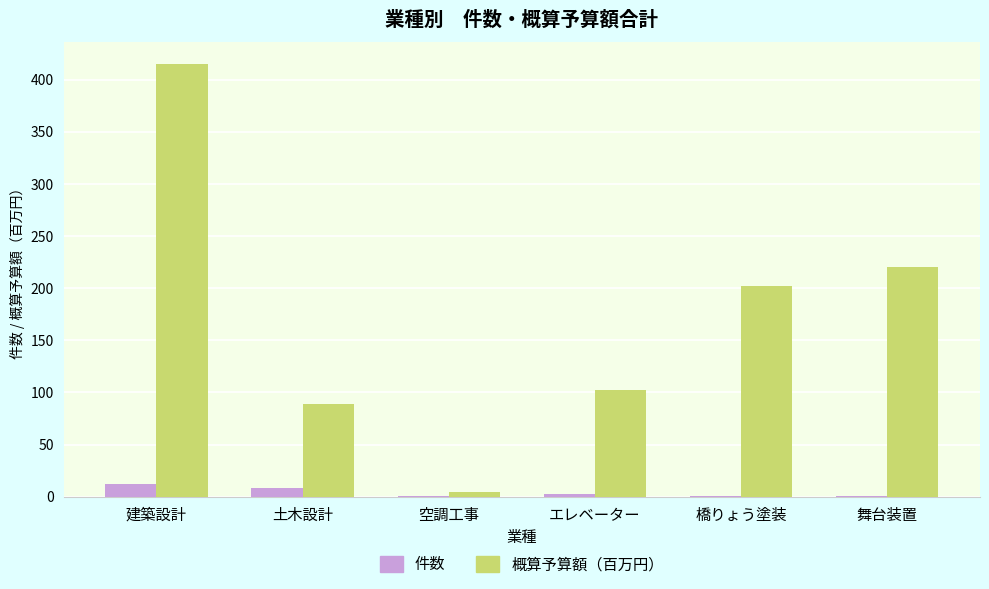

Reading left to right, what are all the values shown in this chart?

件数: 建築設計=12.0	土木設計=8.0	空調工事=1.0	エレベーター=3.0	橋りょう塗装=1.0	舞台装置=1.0
概算予算額（百万円）: 建築設計=415.4	土木設計=89.0	空調工事=4.9	エレベーター=102.0	橋りょう塗装=202.4	舞台装置=220.0